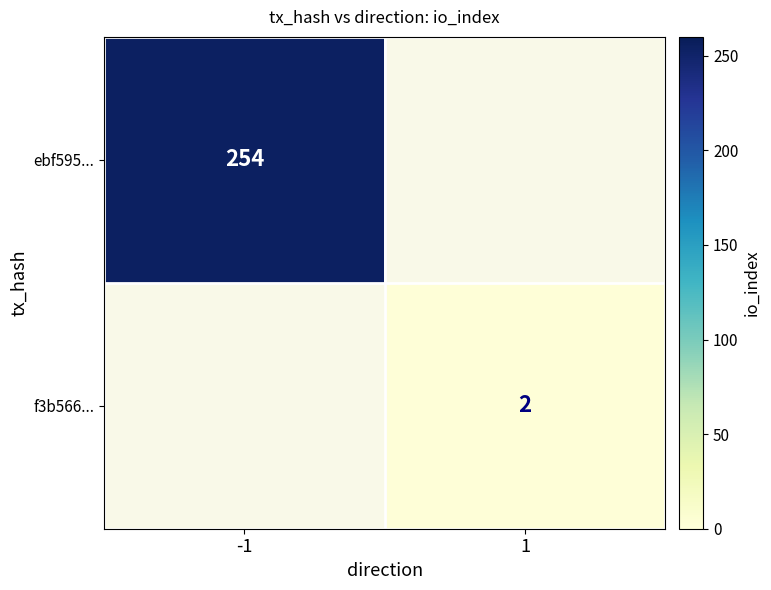

The ebf595... series shows 104 at -1. True or false?

False